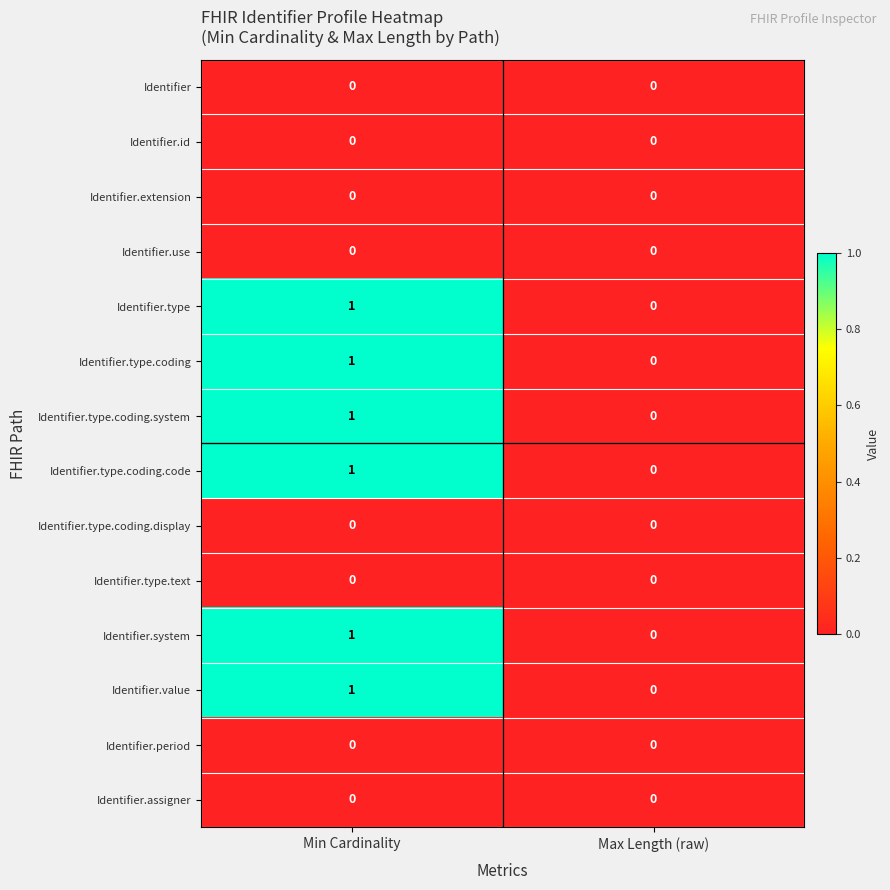

The value of Identifier.type.coding.display at Min Cardinality is 0. True or false?

True